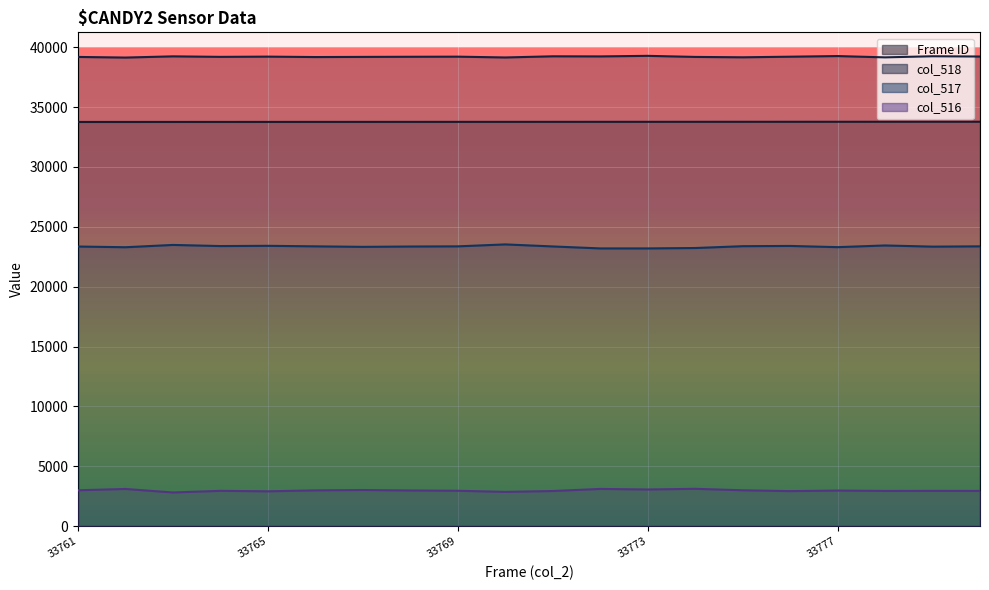

Which series changed the most between 33769 and 33777?

col_517